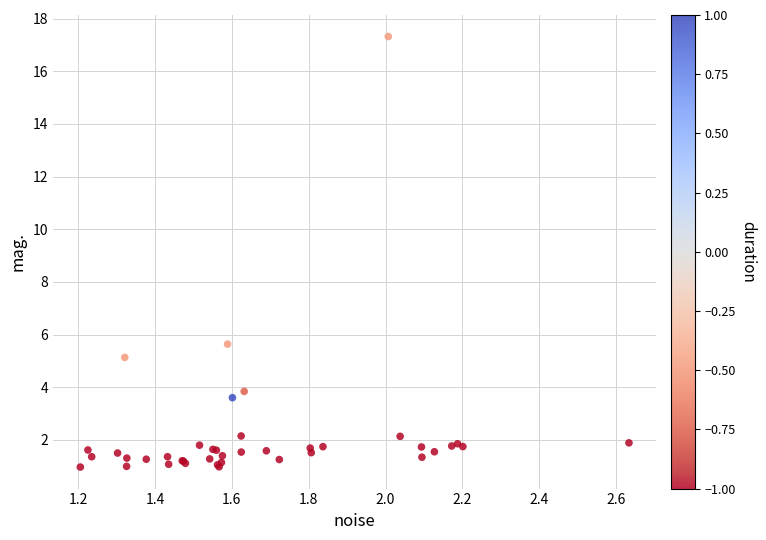

What Y value in the scatter plot is closest to 9?

5.6